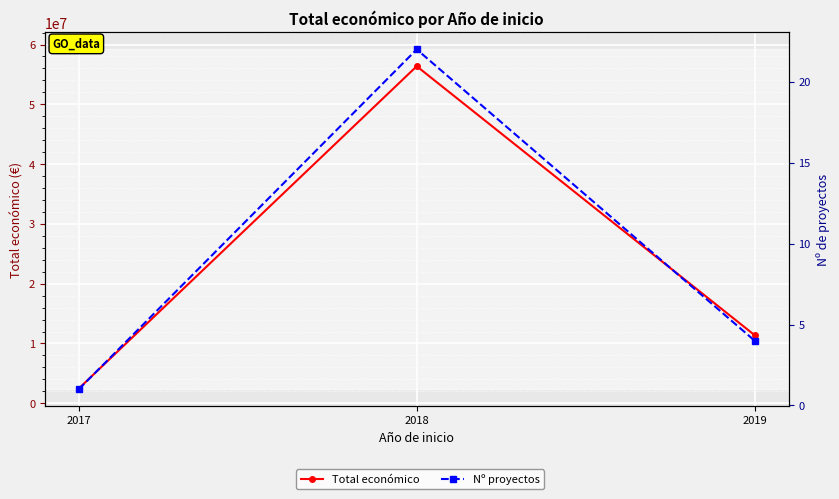

At which category does the chart reach its minimum across all series?

2017